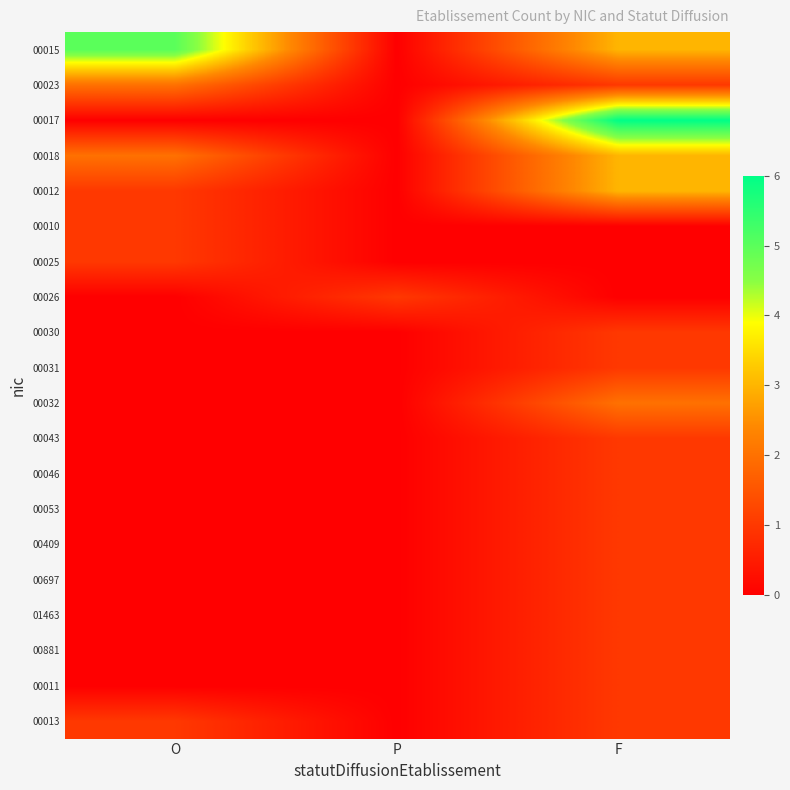

List the series in order of their peak value, lowest first.

00010, 00025, 00026, 00030, 00031, 00043, 00046, 00053, 00409, 00697, 01463, 00881, 00011, 00013, 00023, 00032, 00018, 00012, 00015, 00017